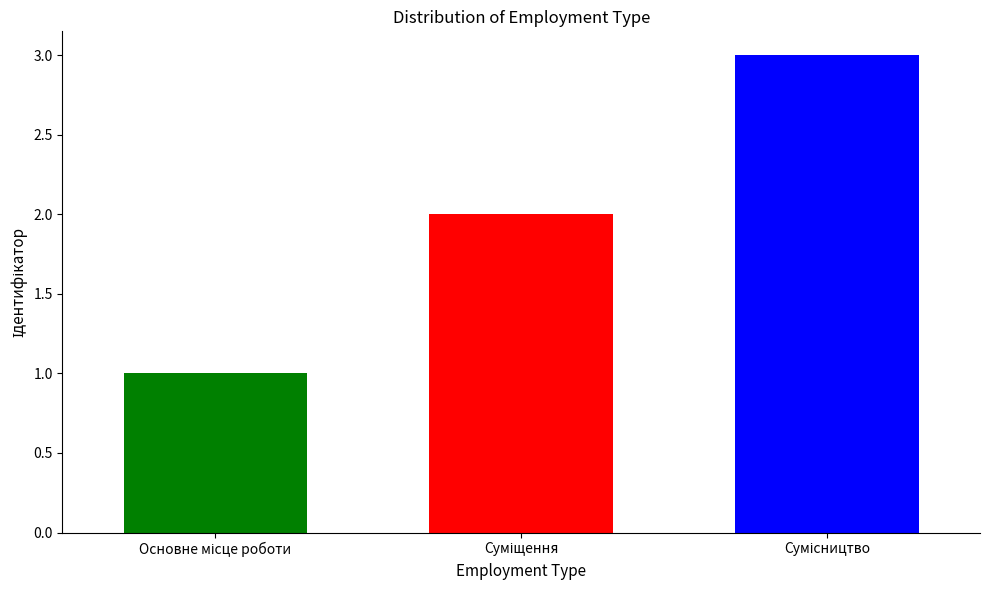

What is the greatest value displayed?

3